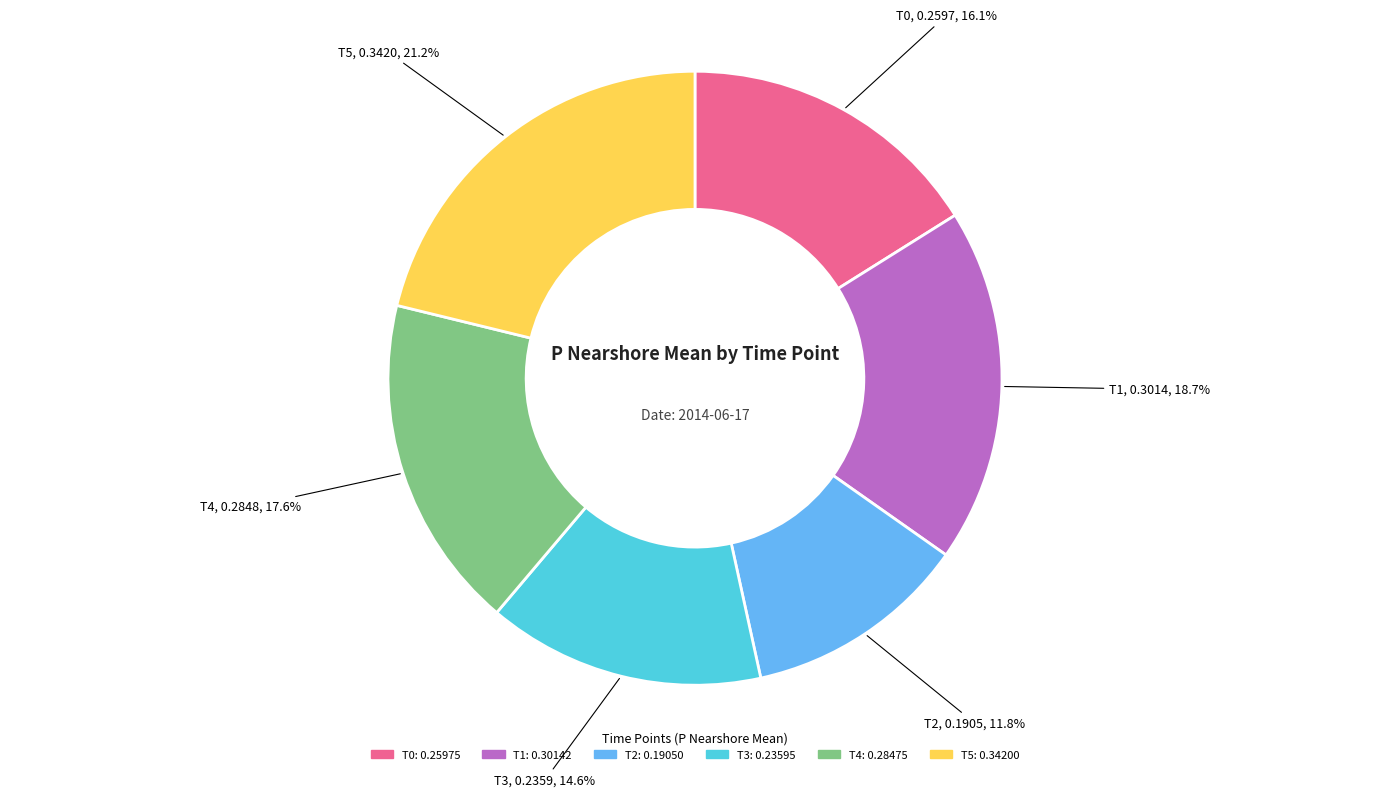

To the nearest percent, what is the combined percentage of T4 and T1?

36%